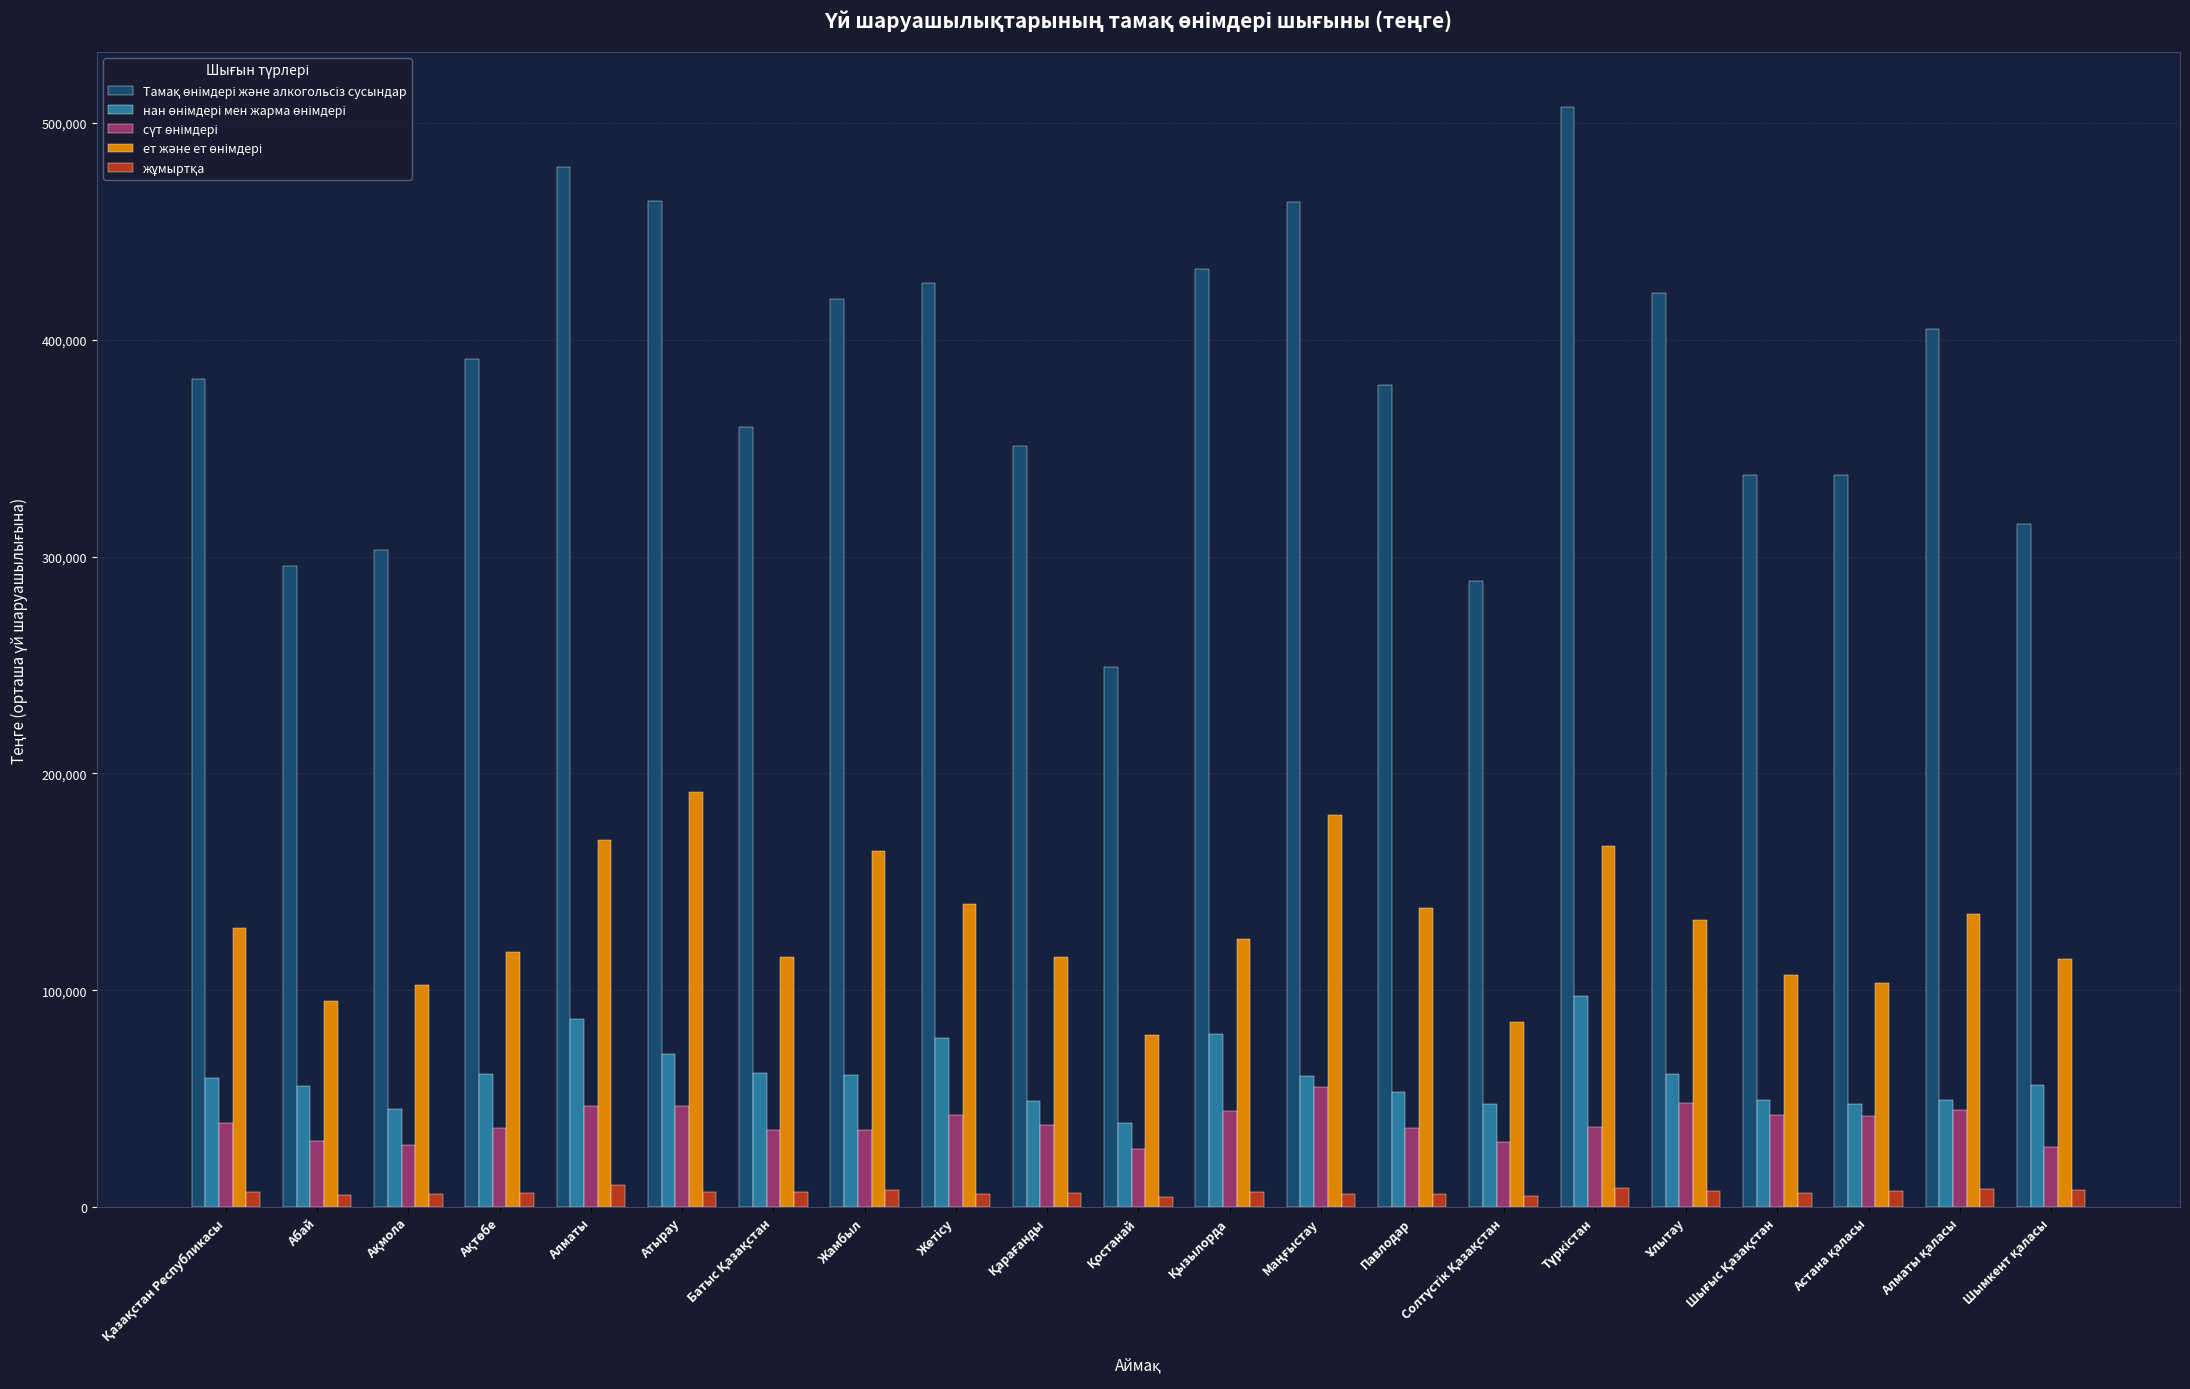

What is the maximum value shown in the chart?

507326